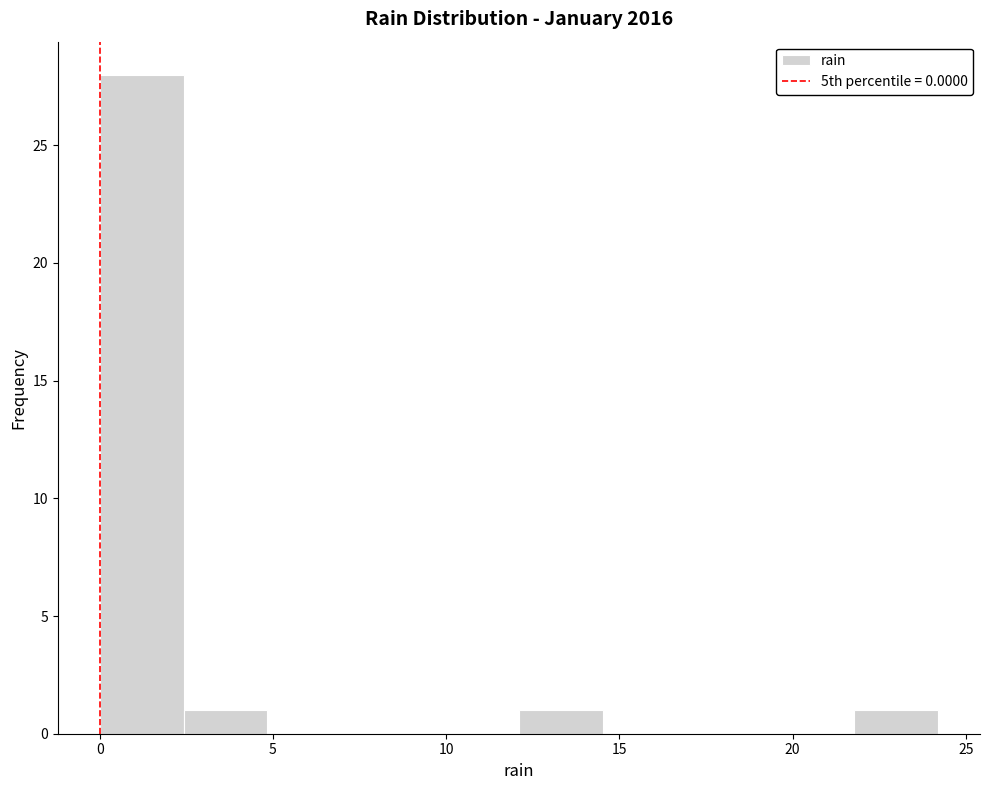

Over which range of the x-axis is the bar tallest?

0.0 to 2.5